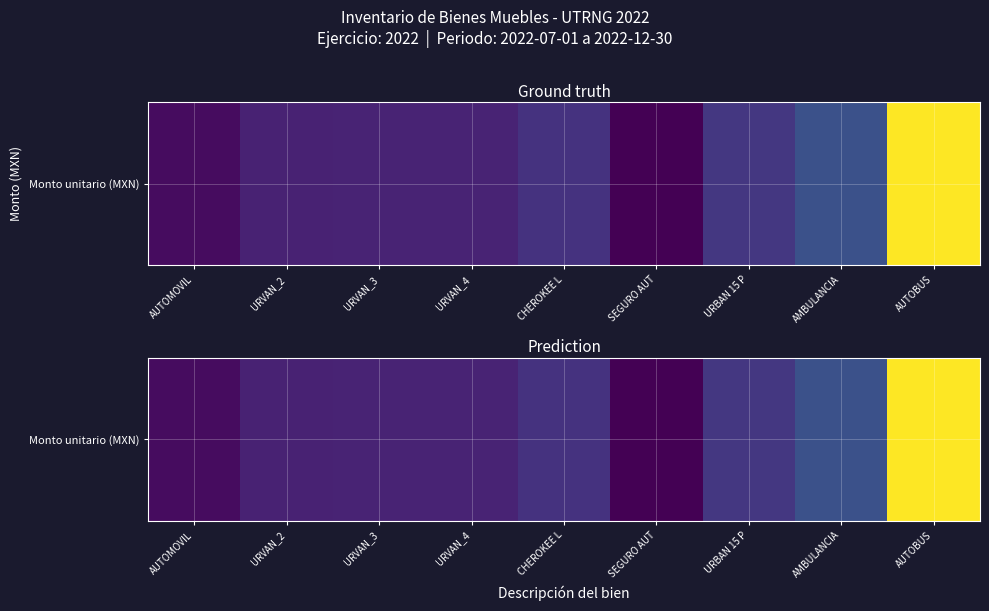

What is the sum of all values?

5103269.3